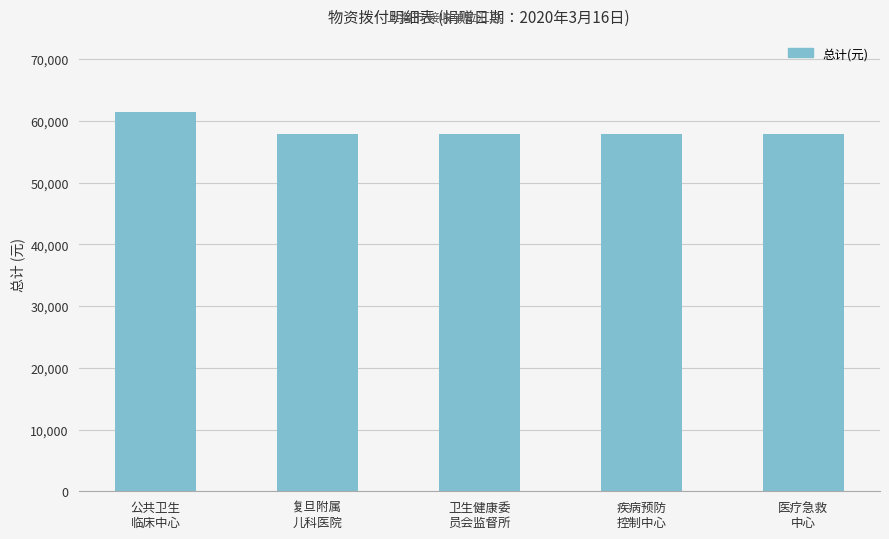

What is the difference between the maximum and minimum values?

3569.2